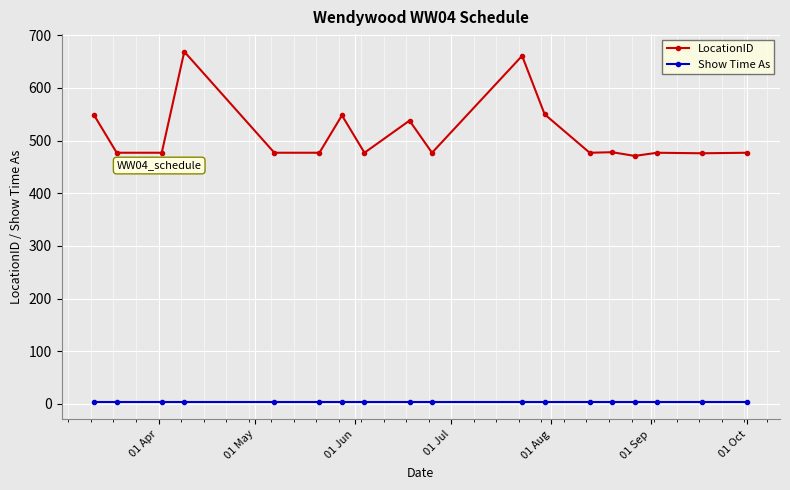

What is the minimum value shown in the chart?

4